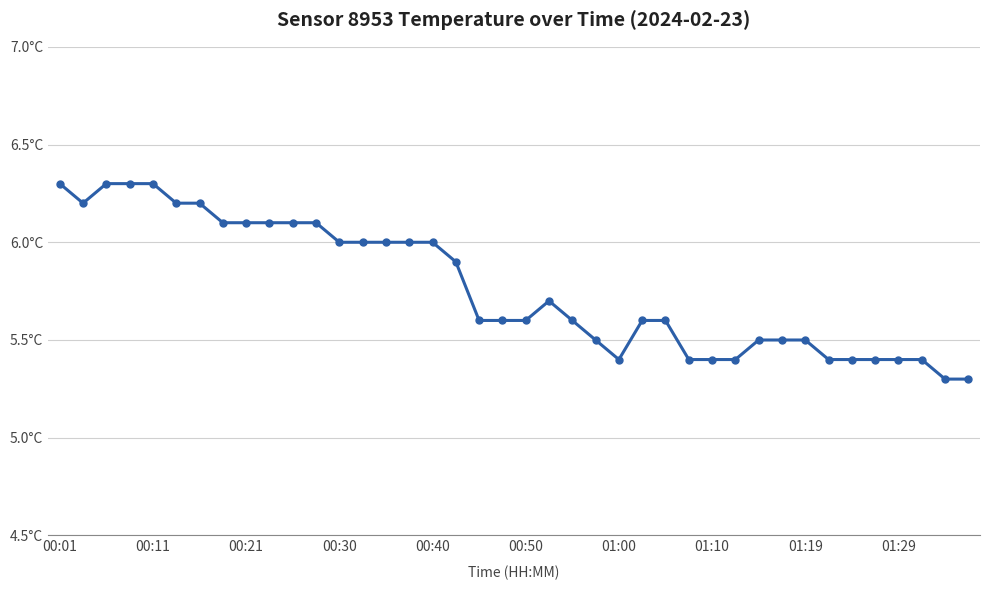

What is the value of the 13th point from the left?

6.0